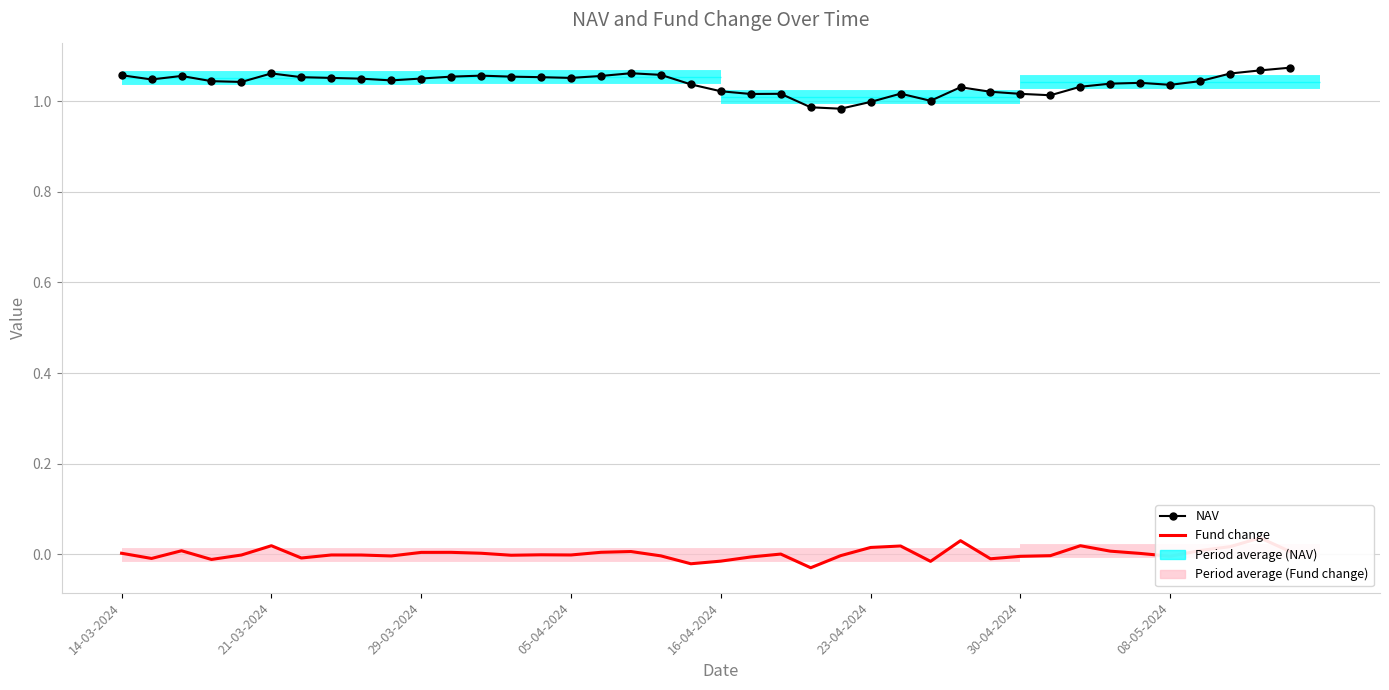

True or false: NAV and Fund change intersect in this chart.

False